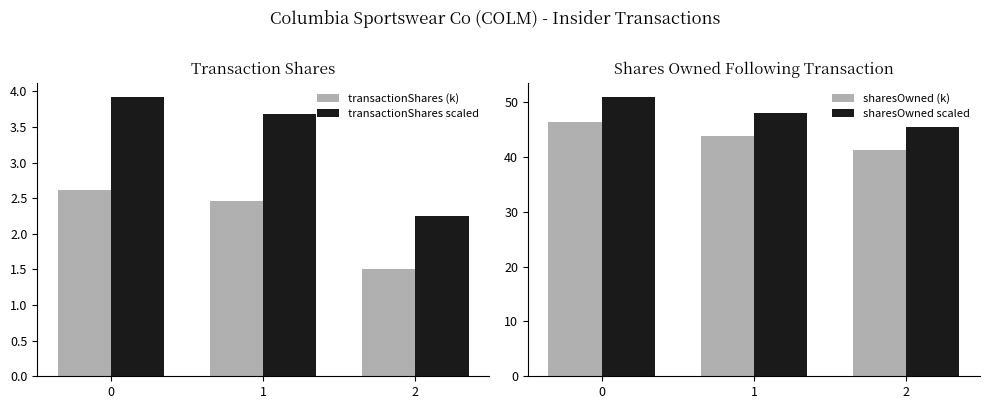

What is the value of the transactionShares scaled bar at the 3rd from the left?

2.3